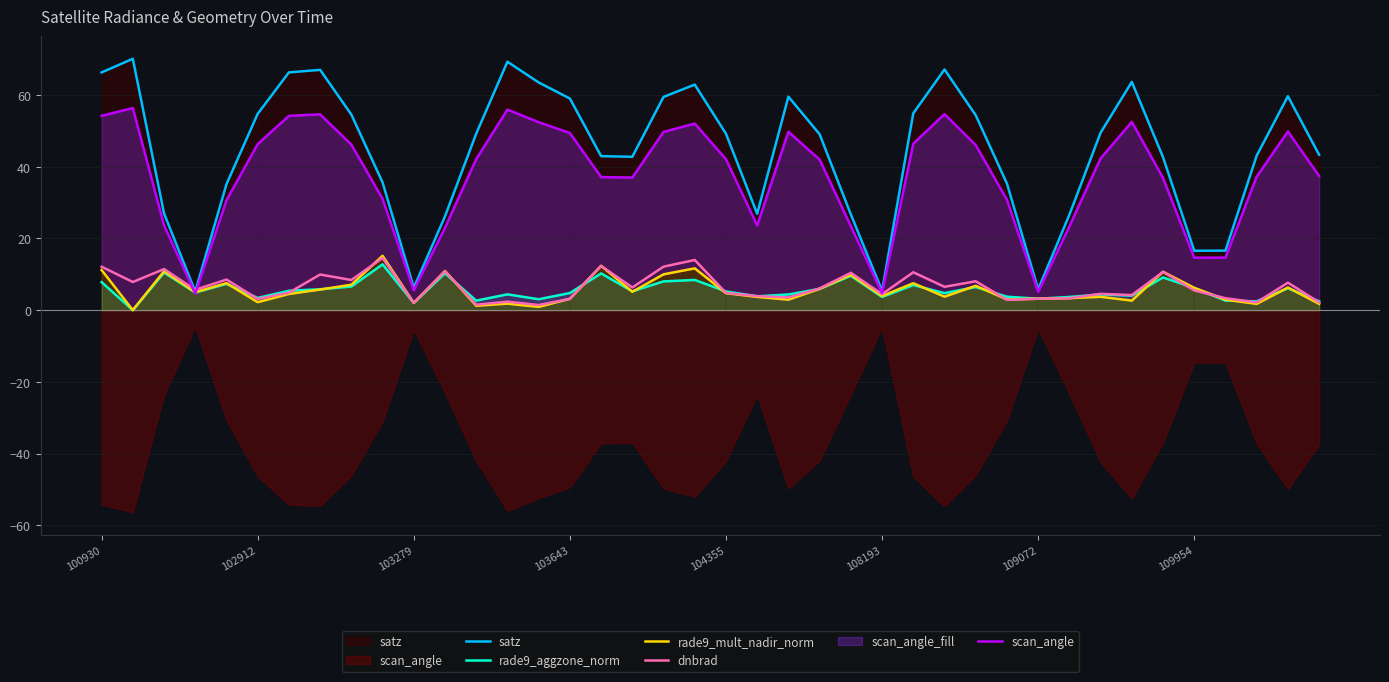

The rade9_mult_nadir_norm series shows 15.2 at 9. True or false?

True